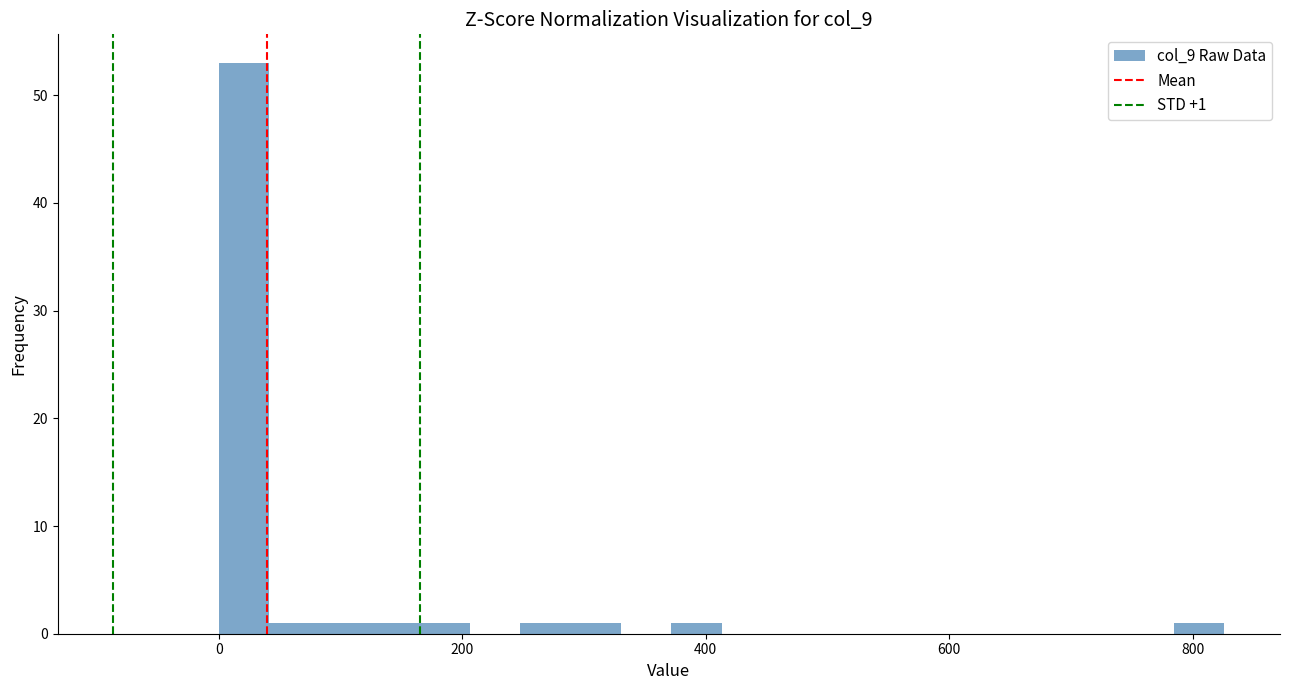

Read against the x-axis, roughly where is the centre of the tallest bar?

20